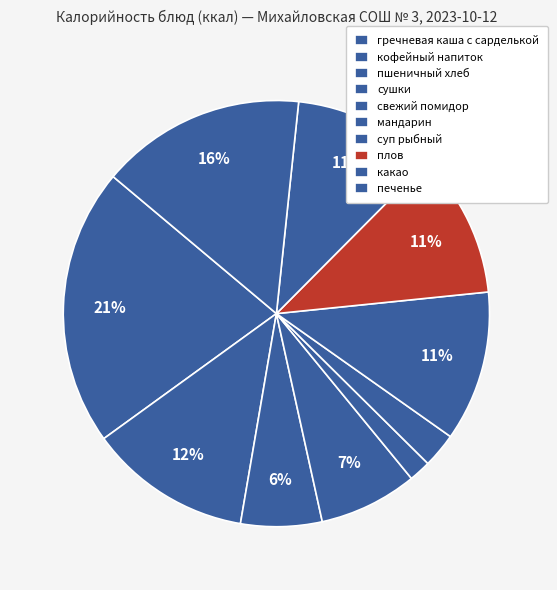

To the nearest percent, what percentage of the pie is сушки?

7%